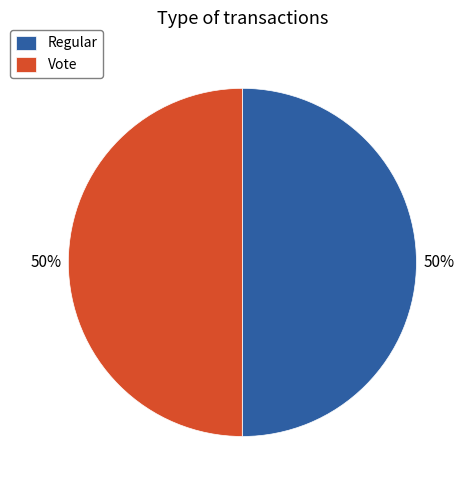

The Vote slice represents 45% of the pie. True or false?

False